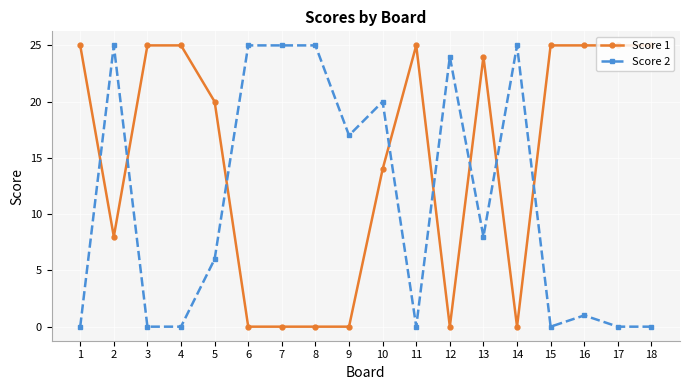

Is this an area chart (filled region under the line)?

No